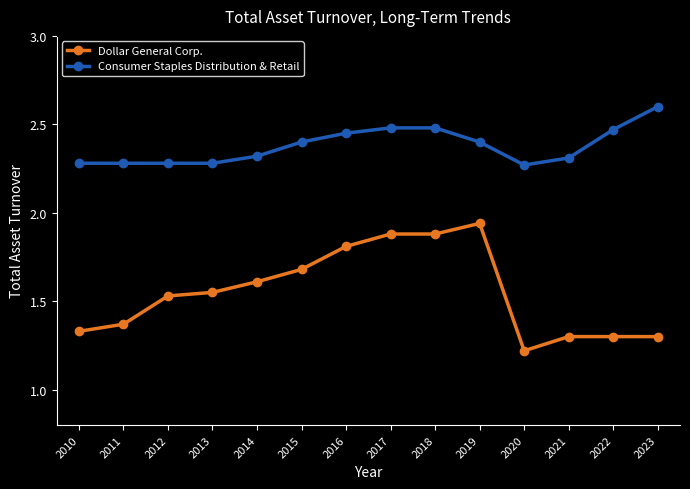

What is the total value across all series at 2022?

3.8